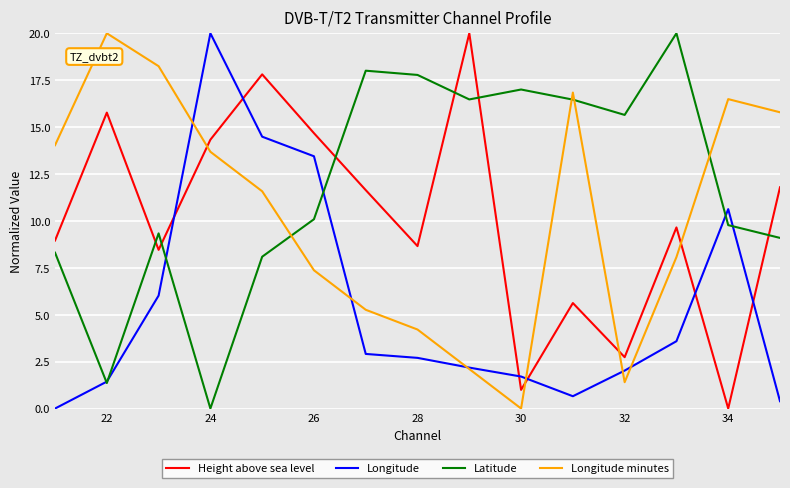

After their last crossing, which series has the higher values: Longitude minutes or Height above sea level?

Longitude minutes